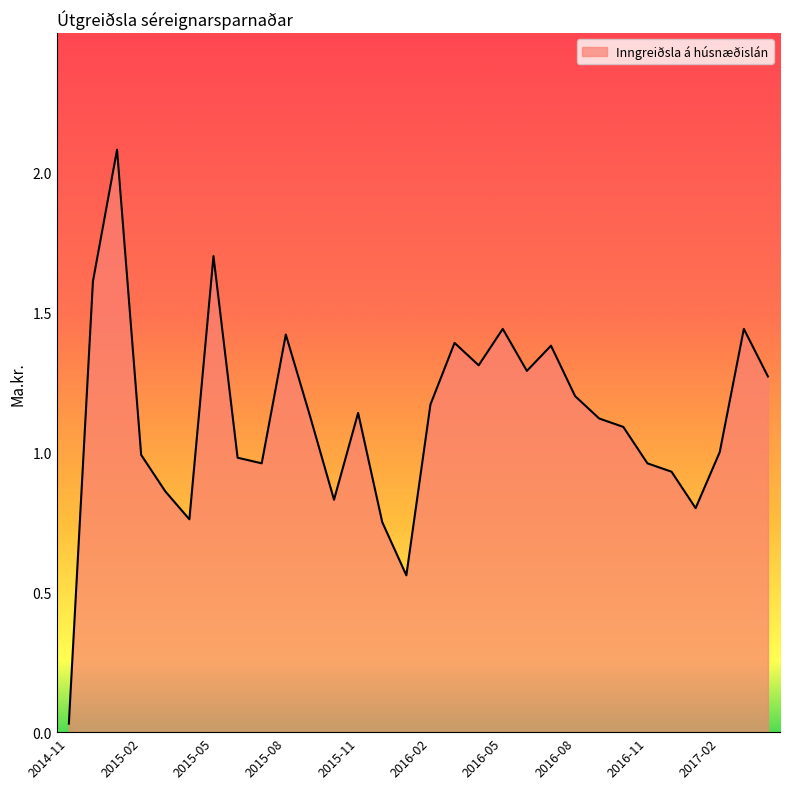

What is the difference between the maximum and minimum values?

2.0